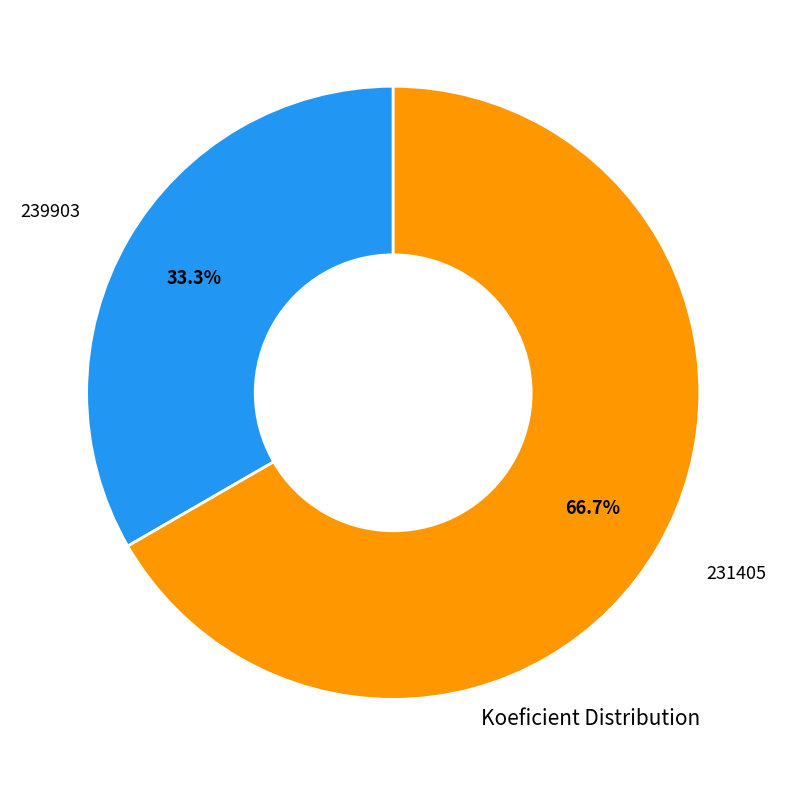

Does any single category account for the majority?

Yes